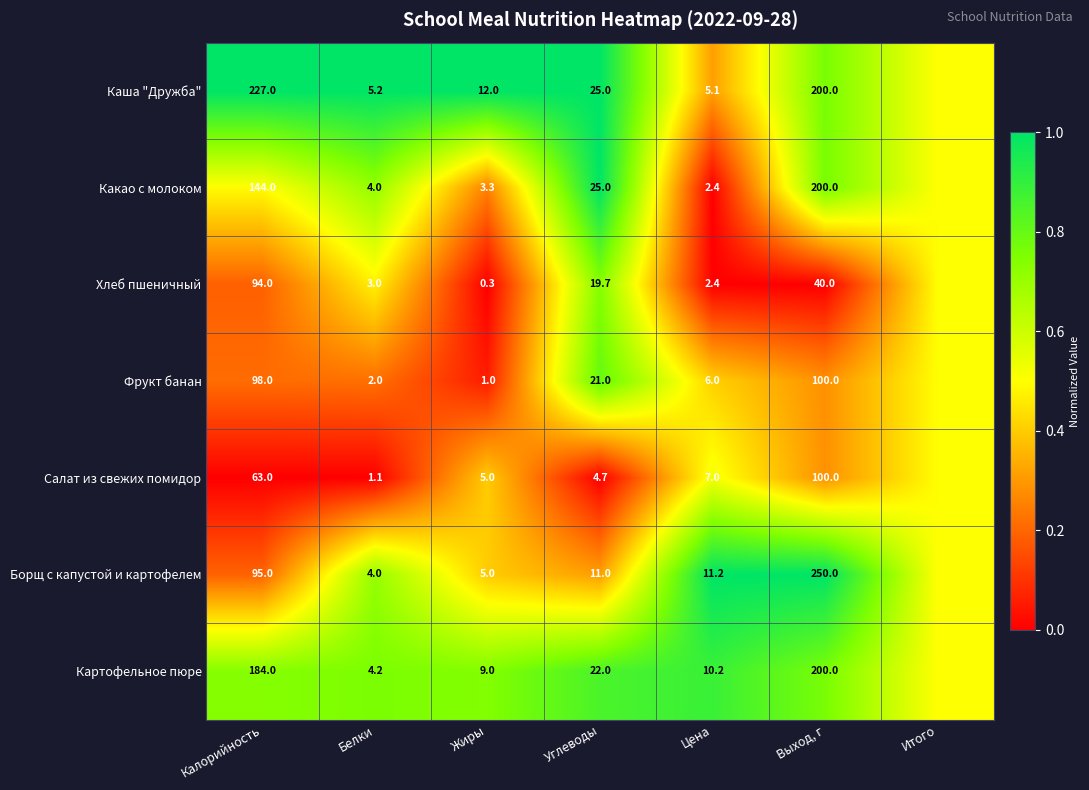

What is the difference between the highest and lowest values at Углеводы?

20.3